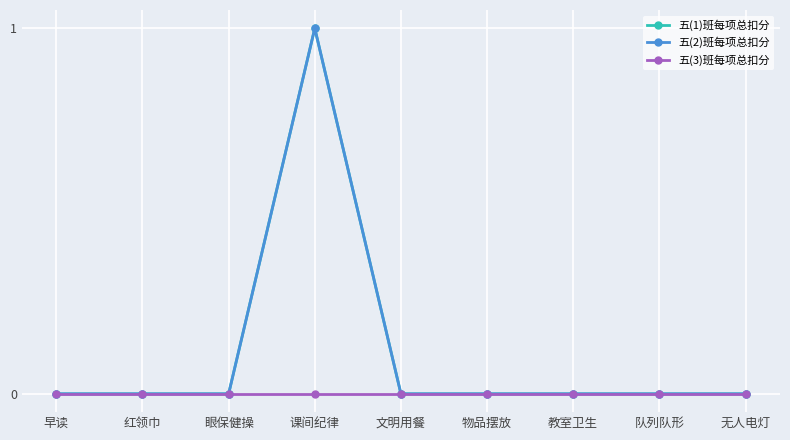

Is this an area chart (filled region under the line)?

No